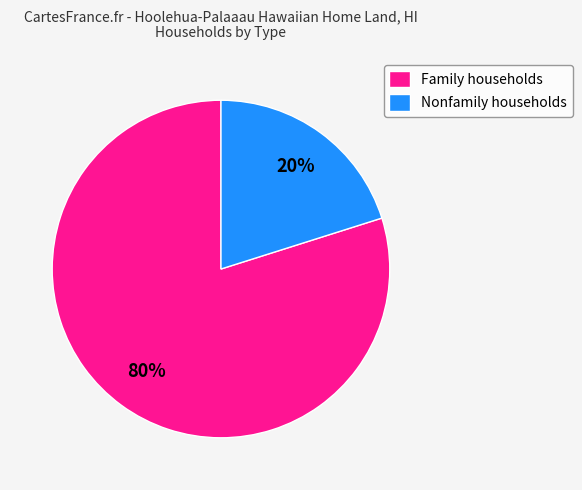

Rank the categories by value from lowest to highest.

Nonfamily households, Family households